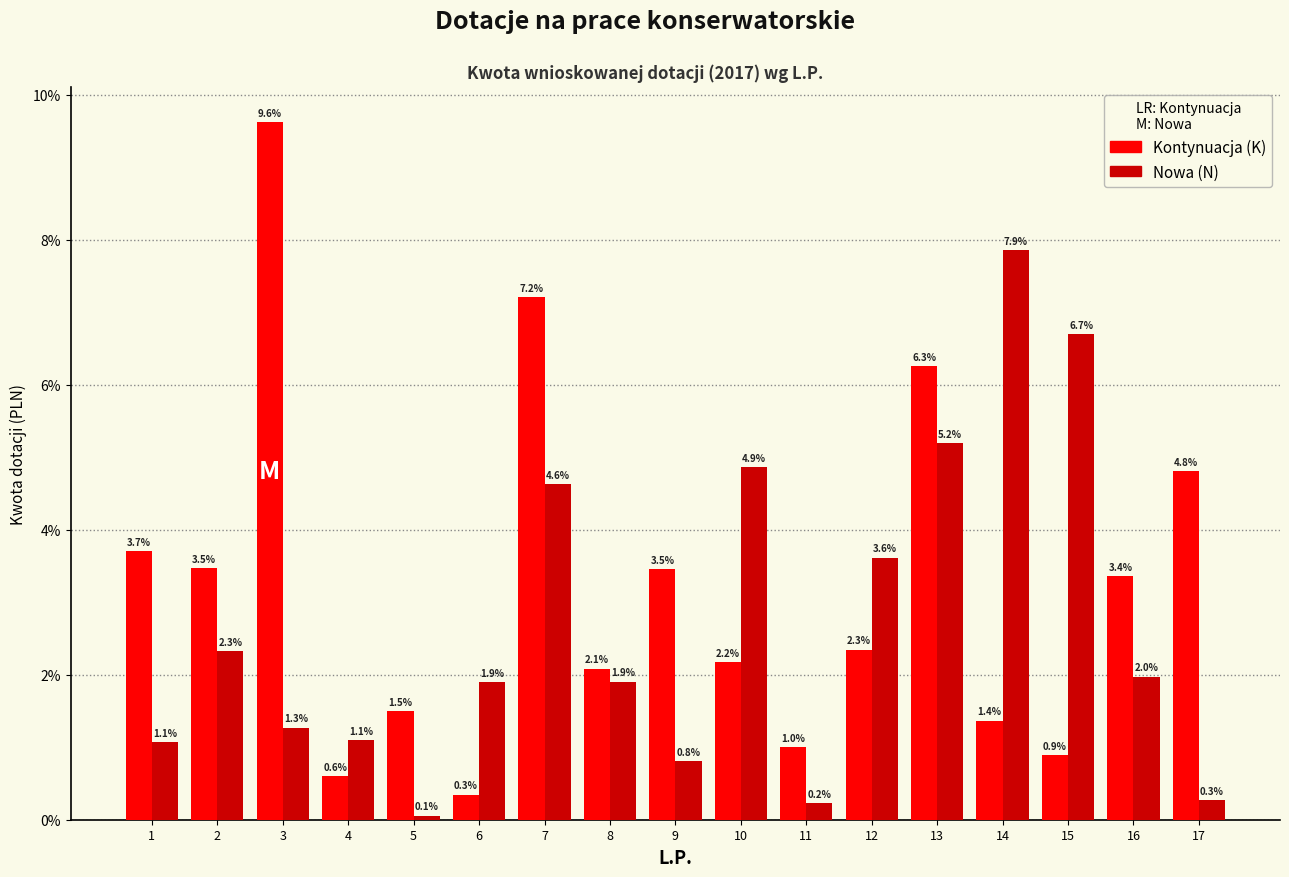

What are all the series names shown in the legend?

Kontynuacja (K), Nowa (N)